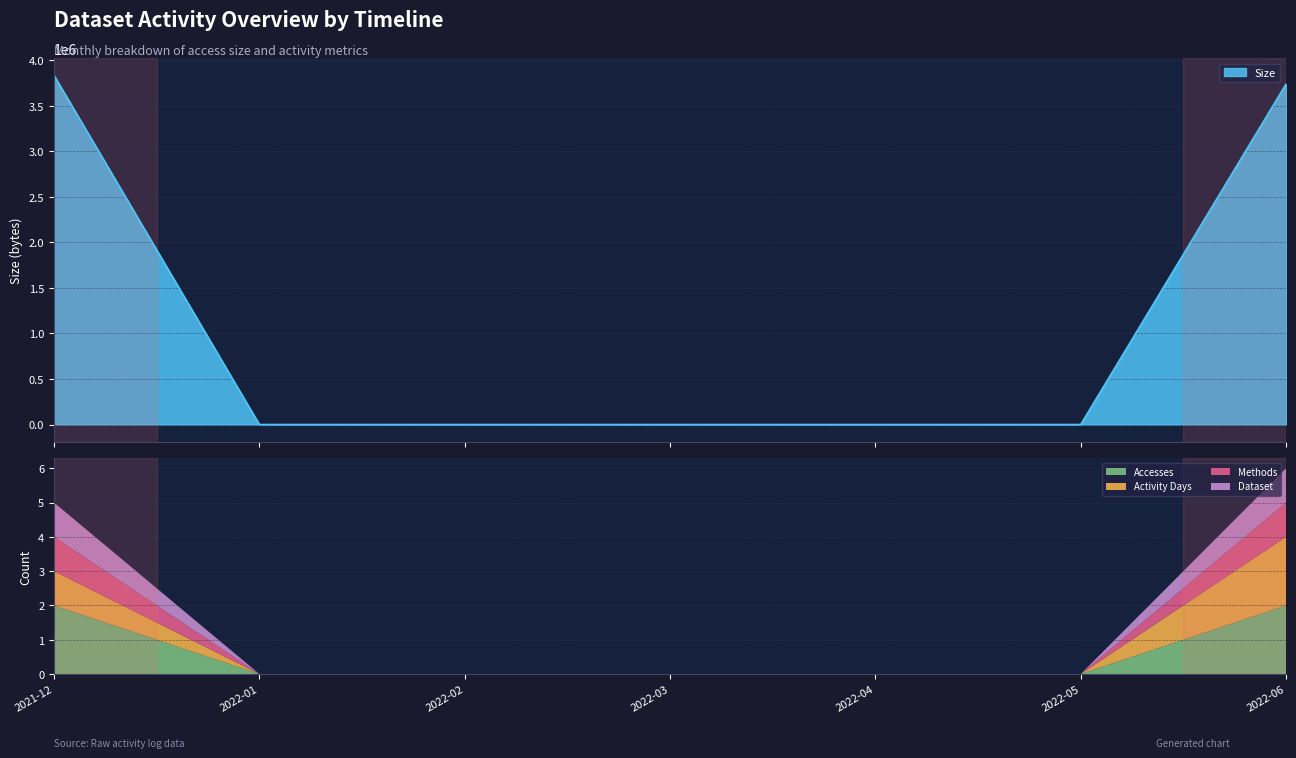

Between 2022-01 and 2022-05, which series saw the biggest shift?

Size